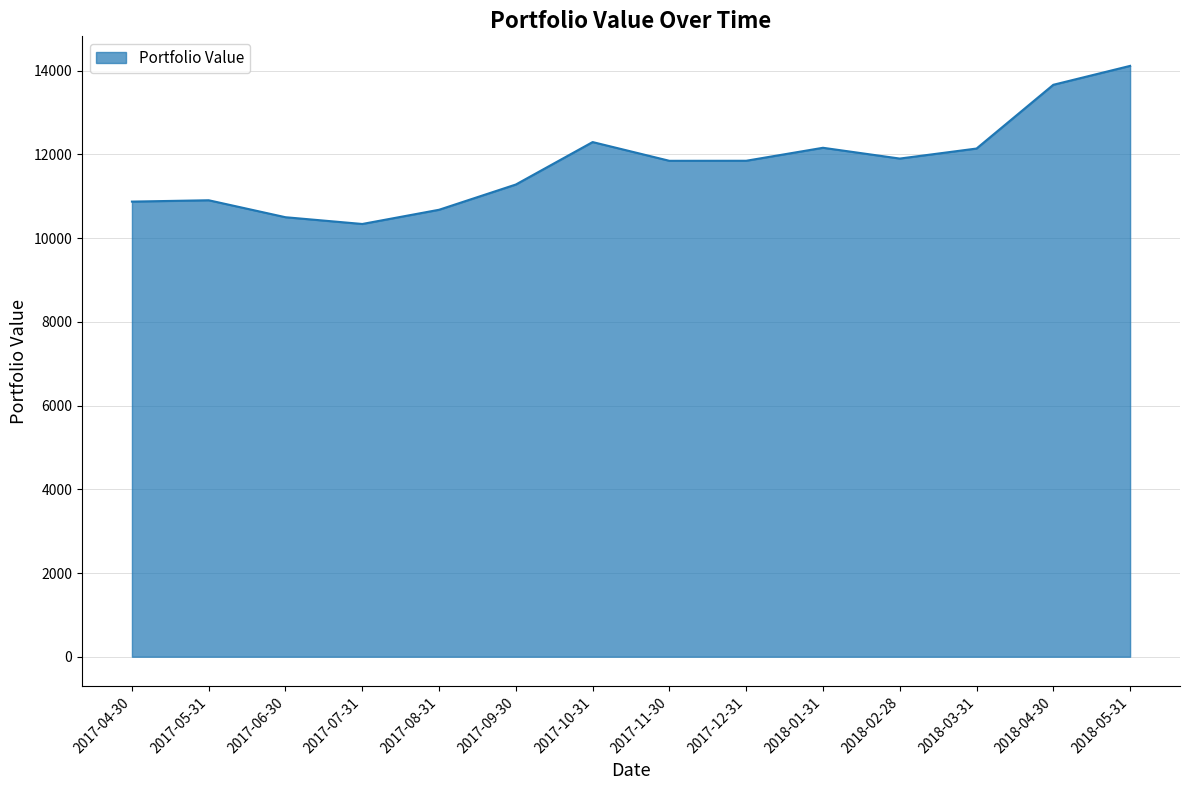

The chart shows a value of 12159.4 at 2018-01-31. True or false?

True